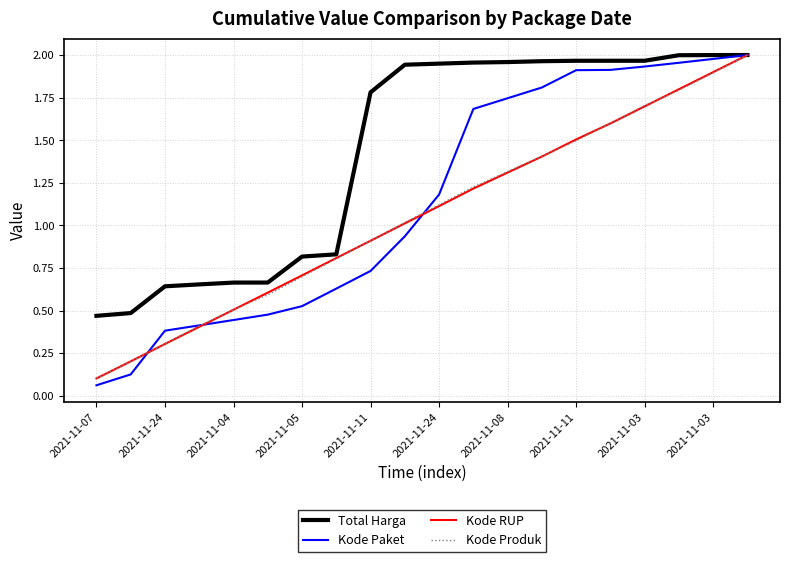

Which series has the largest range (max minus min)?

Kode Paket